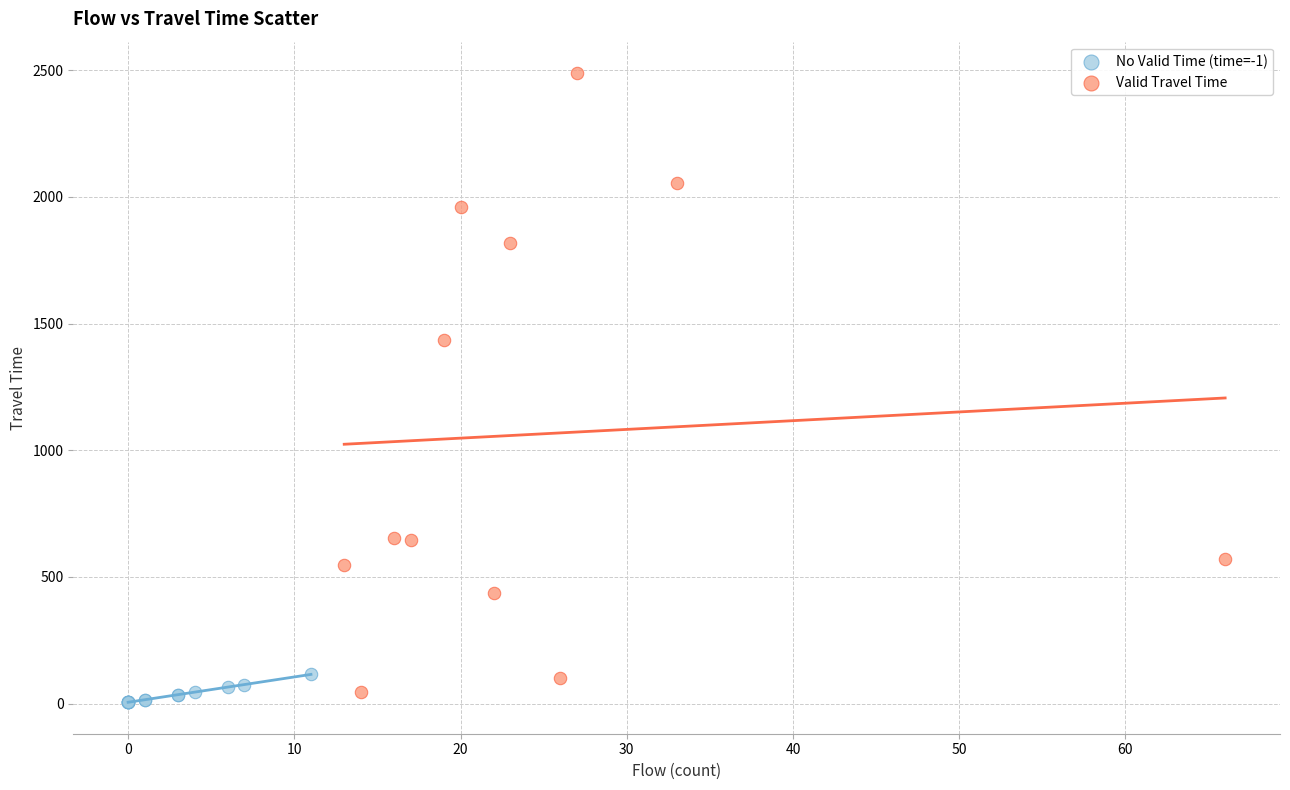

Which series contains the highest Y value?

Valid Travel Time